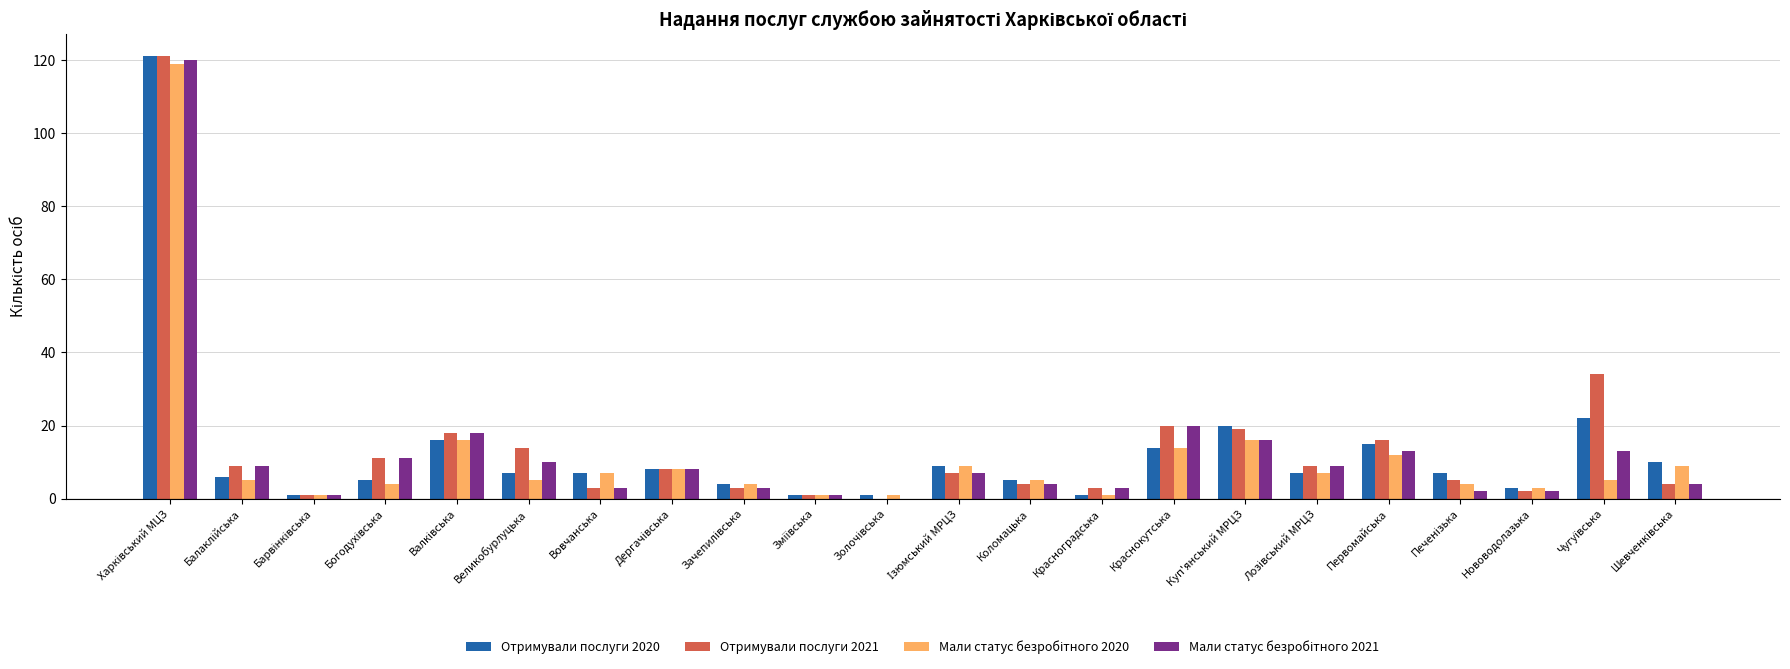

True or false: Отримували послуги 2021 has a value of 3 at Вовчанська.

True